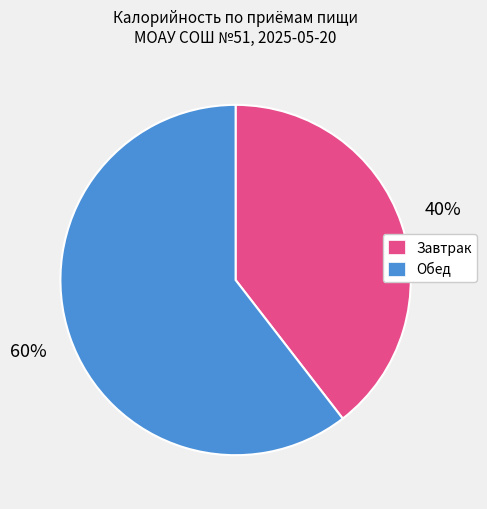

How many slices are in this pie chart?

2